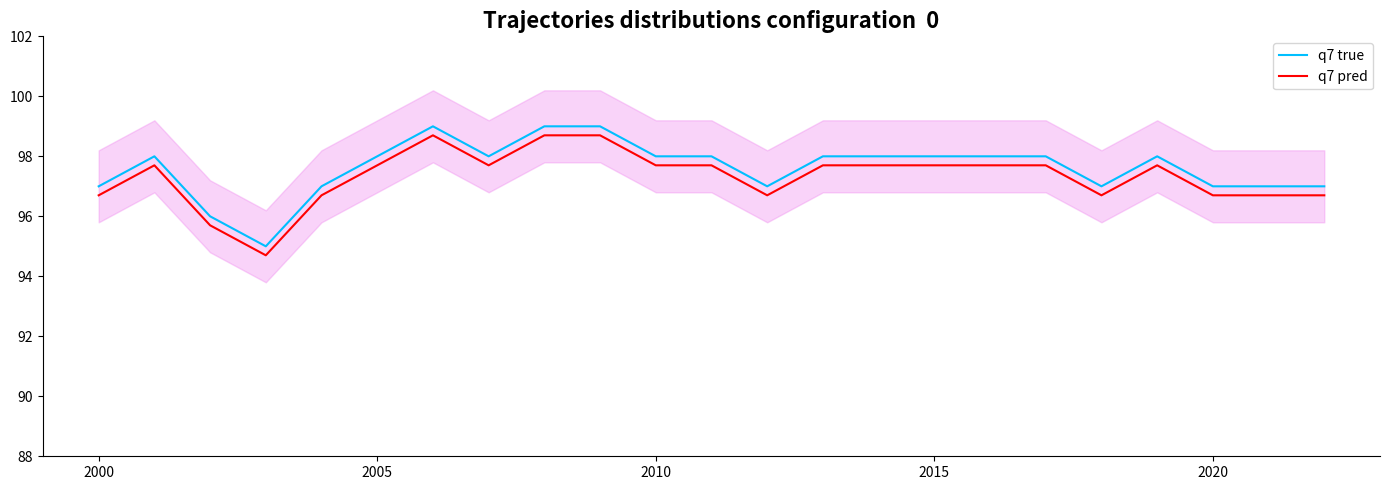

True or false: q7 pred has a value of 58.9 at 2015.

False